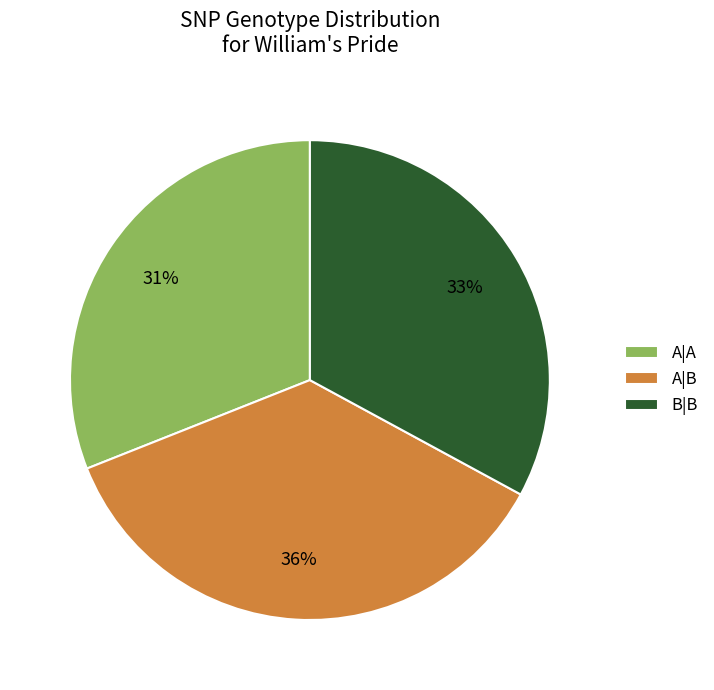

Approximately how many times larger is the value at A|B compared to B|B?

1.1